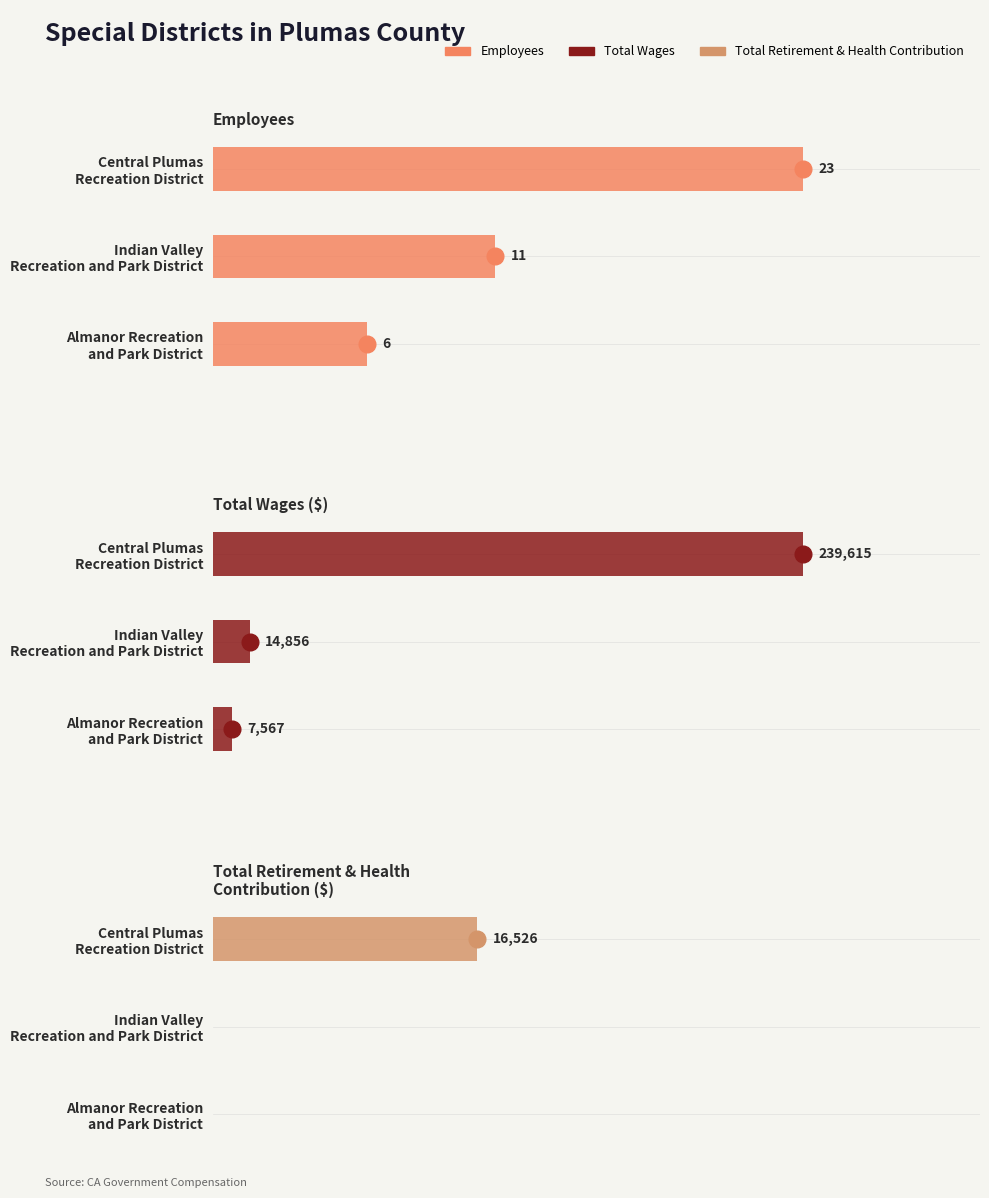

At how many categories does at least one series exceed 168030?

1